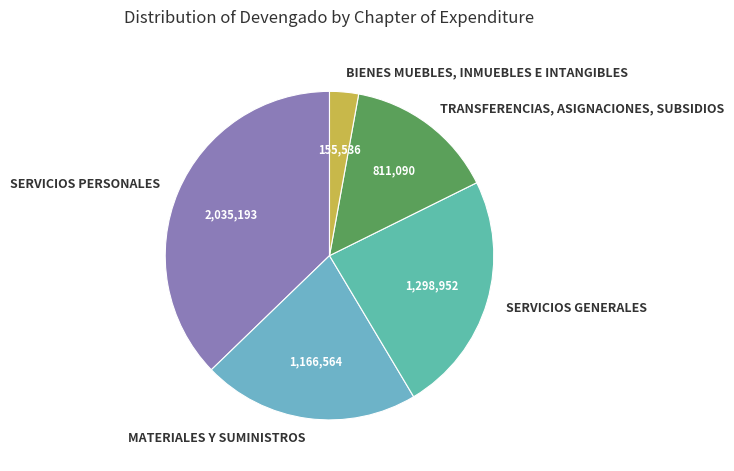

Do MATERIALES Y SUMINISTROS and SERVICIOS GENERALES together represent more than half of the pie?

No